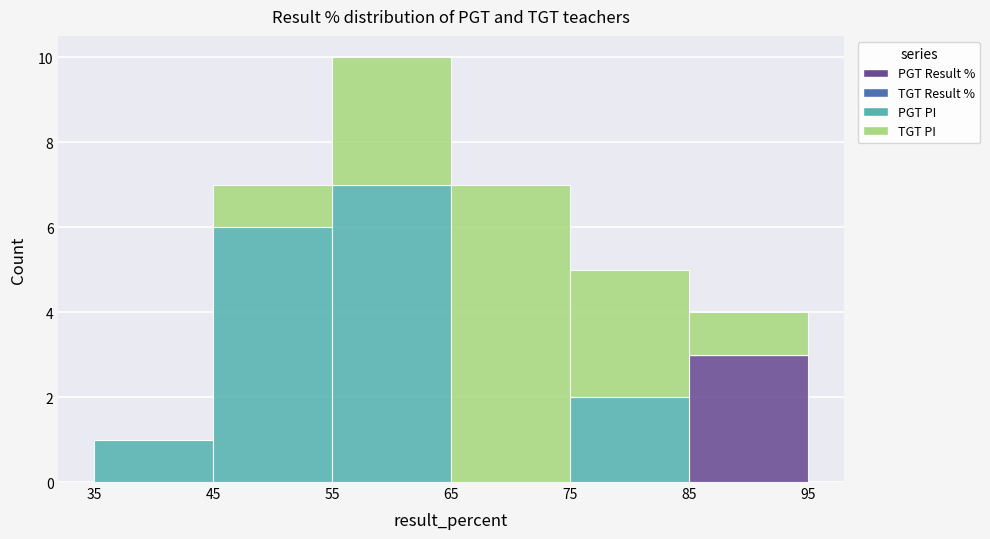

Reading left to right, transcribe this chart: for each stacked bar, give the range it covers on the x-axis and its total height. The values are not printed on the chart, so give them approximately, as read against the axis.

35 to 45: 1
45 to 55: 7
55 to 65: 10
65 to 75: 7
75 to 85: 5
85 to 95: 4